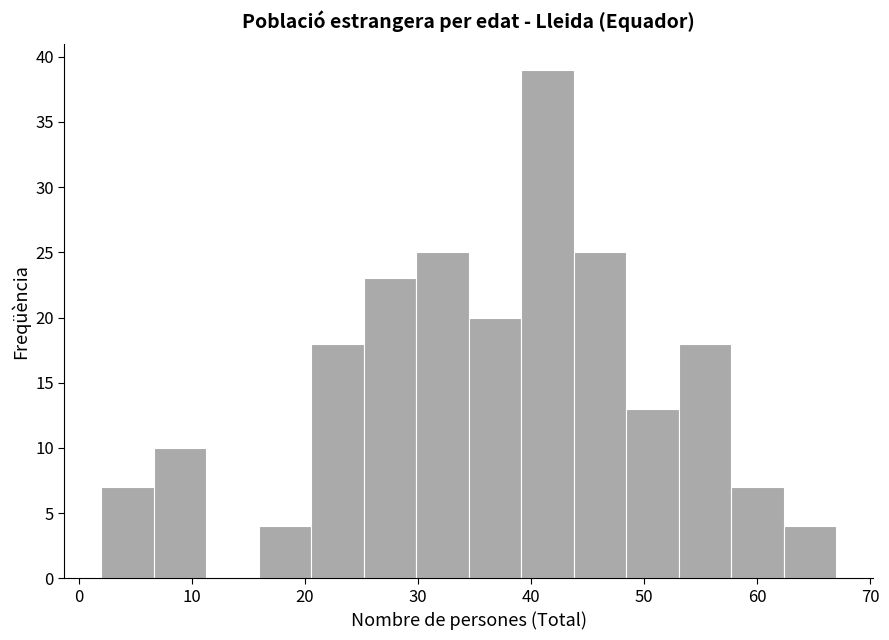

Reading left to right, transcribe this chart: for each bar, give the range it covers on the x-axis and its height. Neither the bar edges nor the heights are printed on the chart, so give them approximately, as read against the axes.

2 to 7: 7
7 to 11: 10
11 to 16: 0
16 to 21: 4
21 to 25: 18
25 to 30: 23
30 to 35: 25
35 to 39: 20
39 to 44: 39
44 to 48: 25
48 to 53: 13
53 to 58: 18
58 to 62: 7
62 to 67: 4